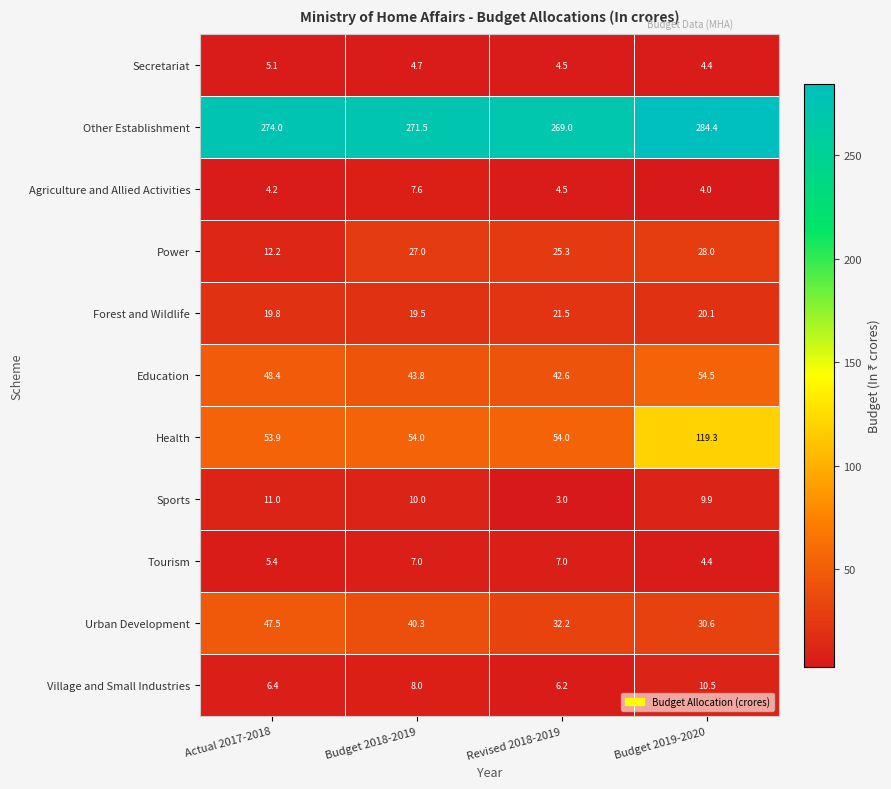

How many series are shown in this chart?

11